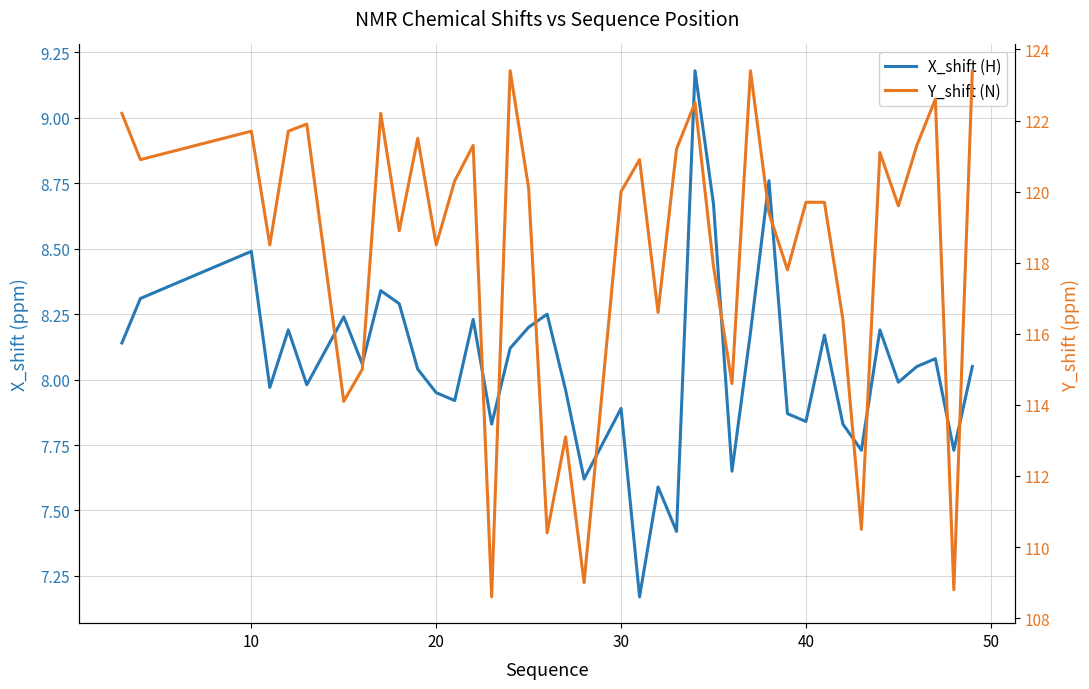

List the series in order of their overall mean, highest first.

Y_shift (N), X_shift (H)